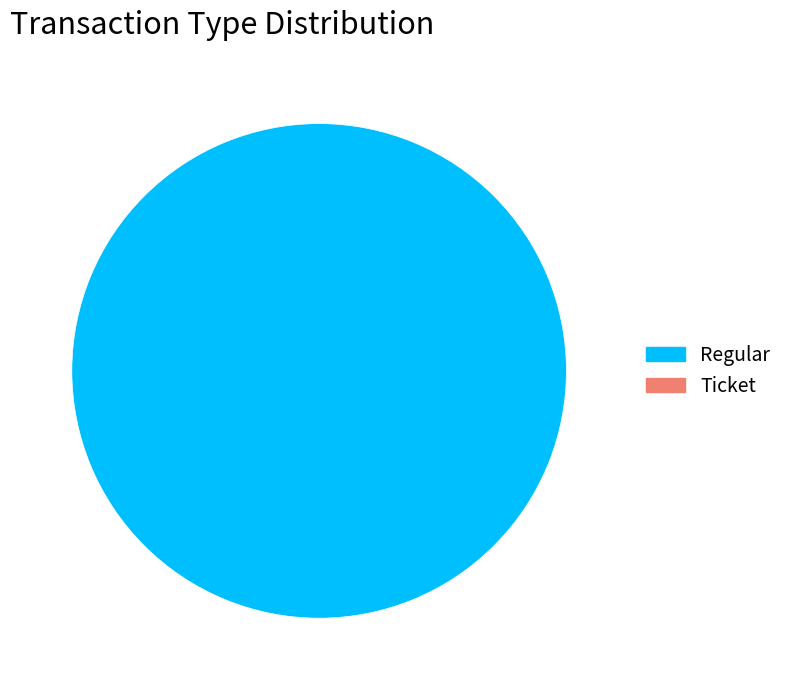

Is there a majority slice in this chart?

Yes